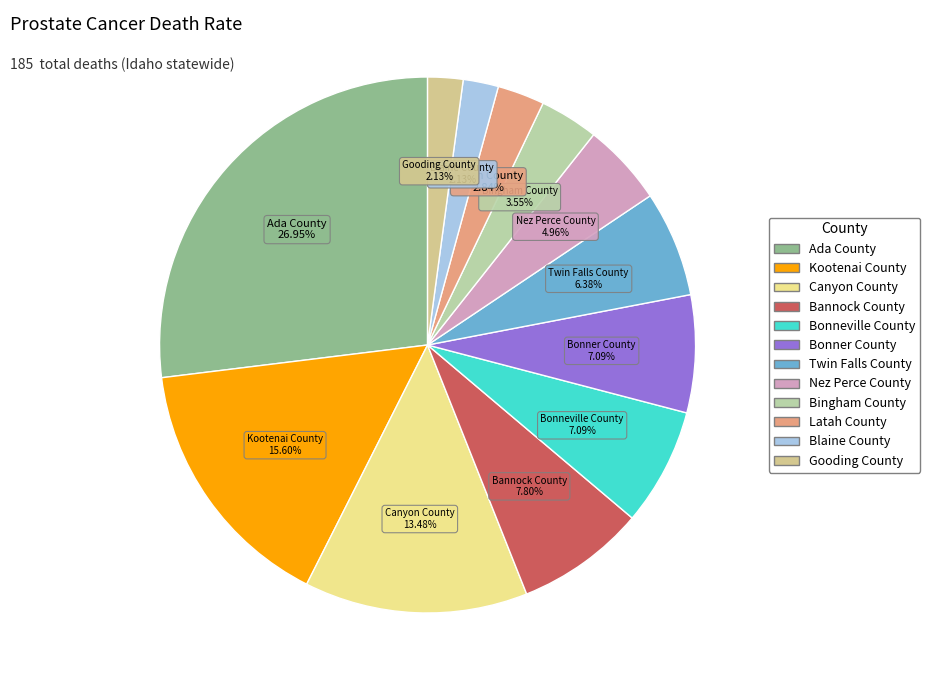

What percentage do Latah County and Gooding County together represent?

5.0%